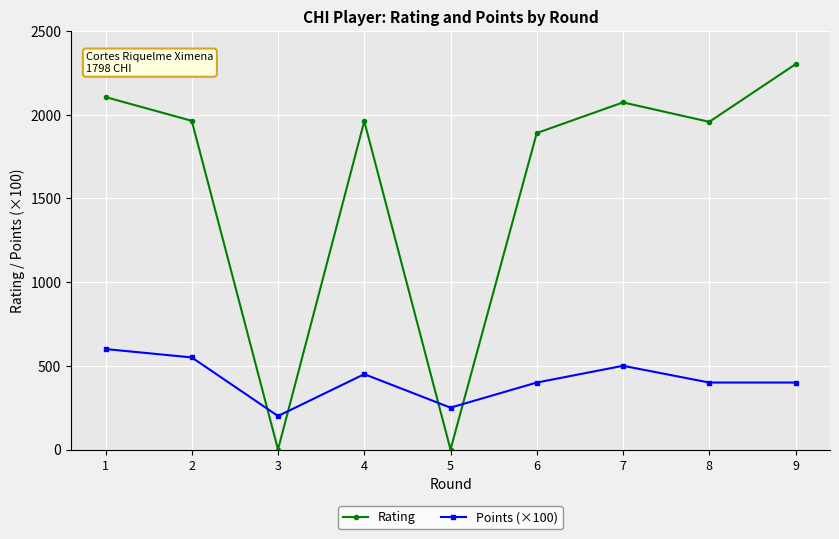

What is the maximum value for Rating?

2301